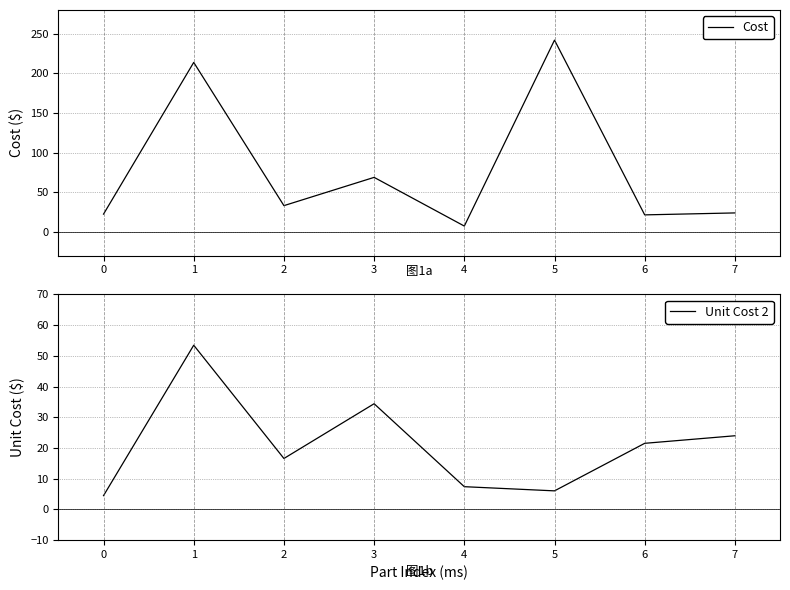

Reading left to right, list all the values displayed in this chart.

Cost: 22.5	213.9	33.2	68.8	7.4	242.0	21.5	24.0
Unit Cost 2: 4.5	53.5	16.6	34.4	7.4	6.0	21.5	24.0